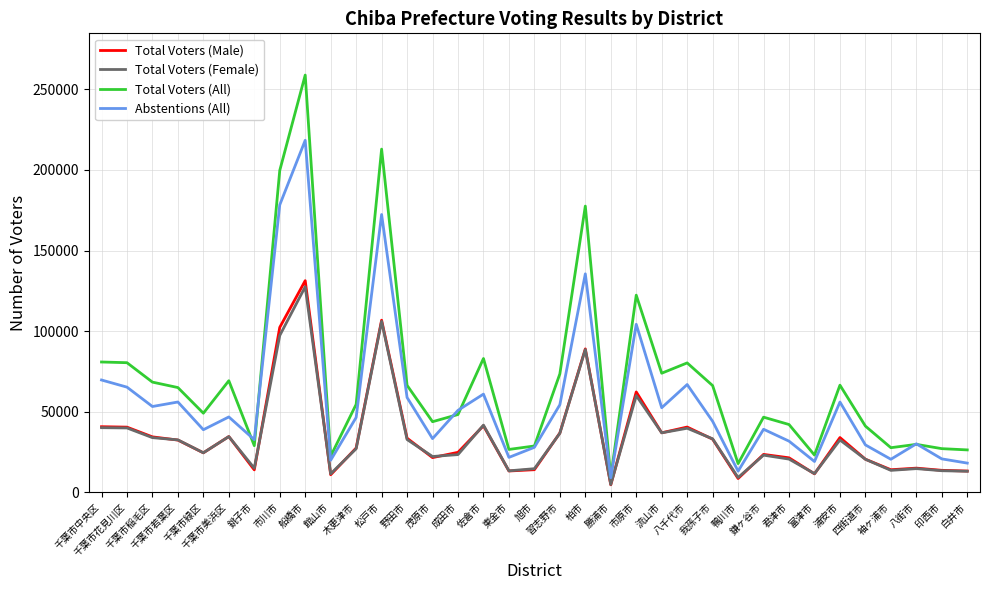

At which category does the chart reach its peak across all series?

船橋市